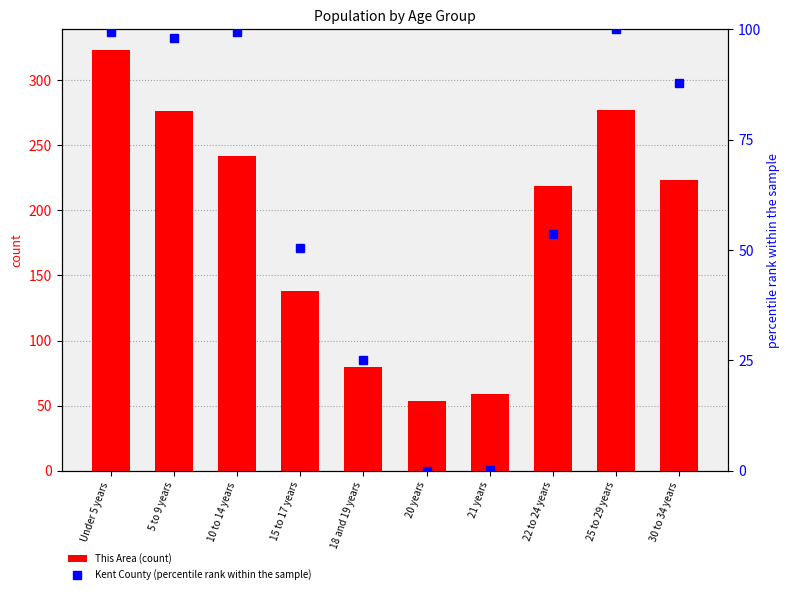

What are all the series names shown in the legend?

This Area (count), Kent County (percentile rank within the sample)